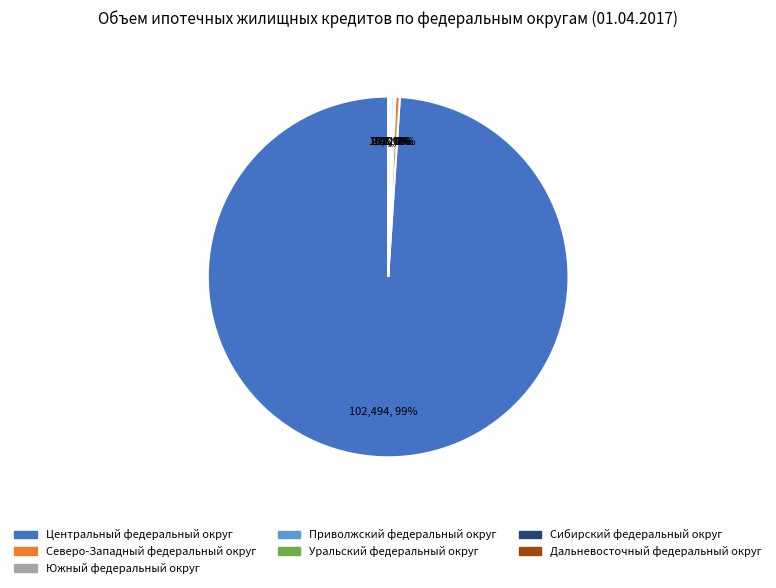

Does Центральный федеральный округ represent more than half of the total?

Yes